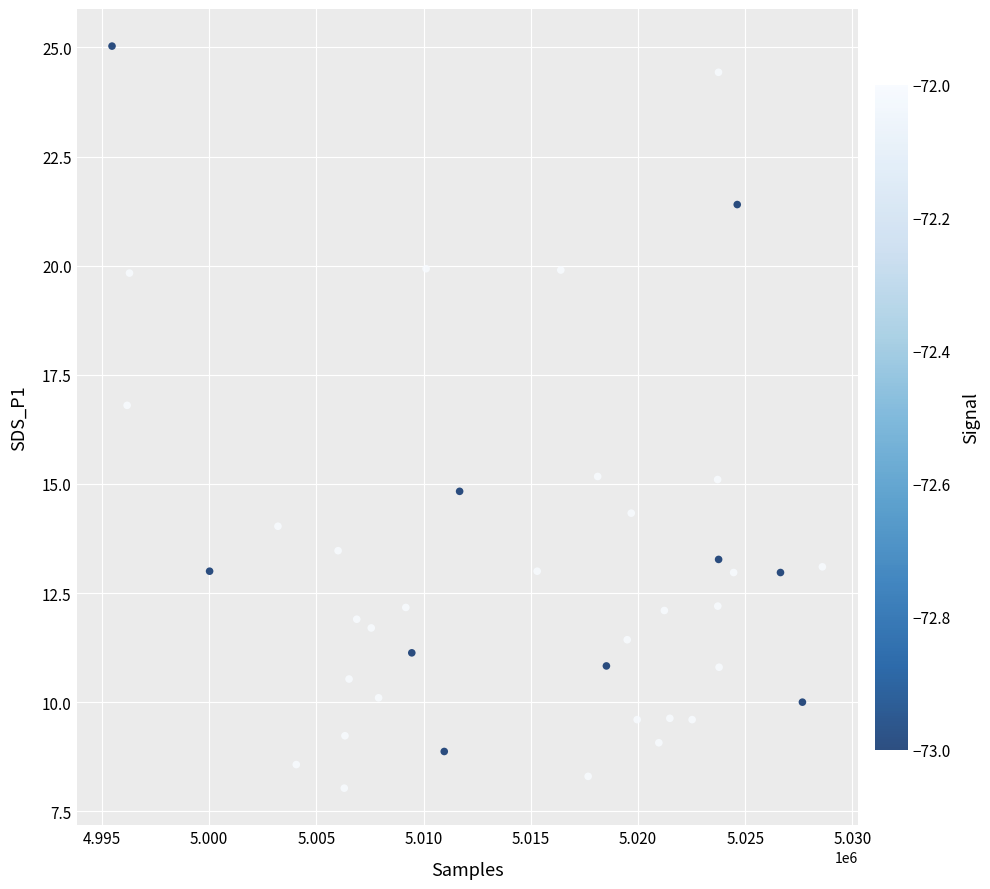

What is the range of Y values (max minus min)?

17.0